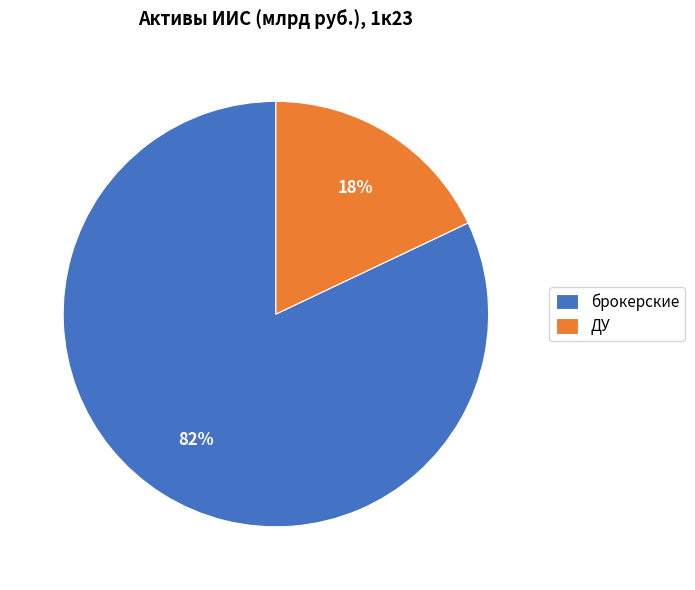

Between ДУ and брокерские, which is larger?

брокерские